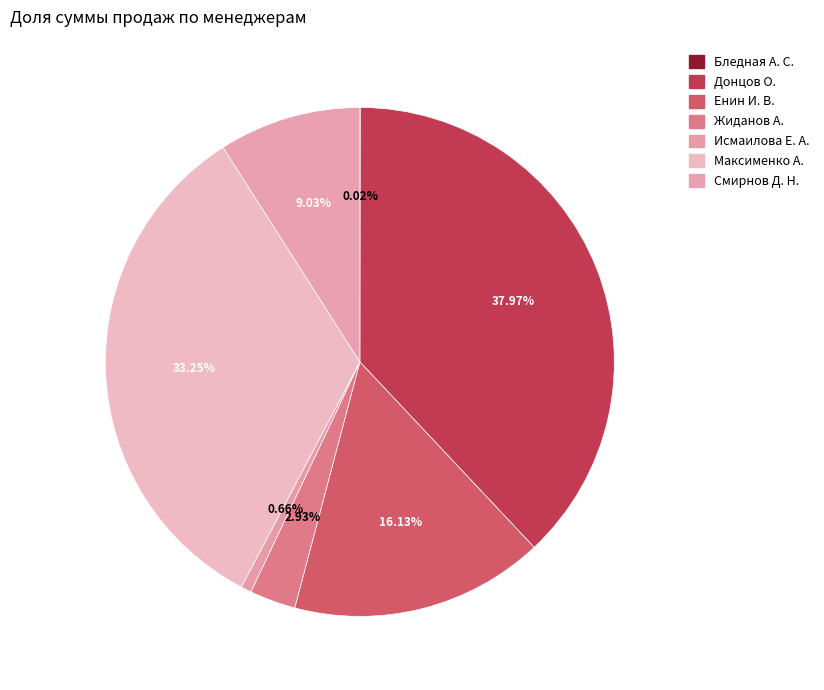

How many segments does this pie chart have?

7